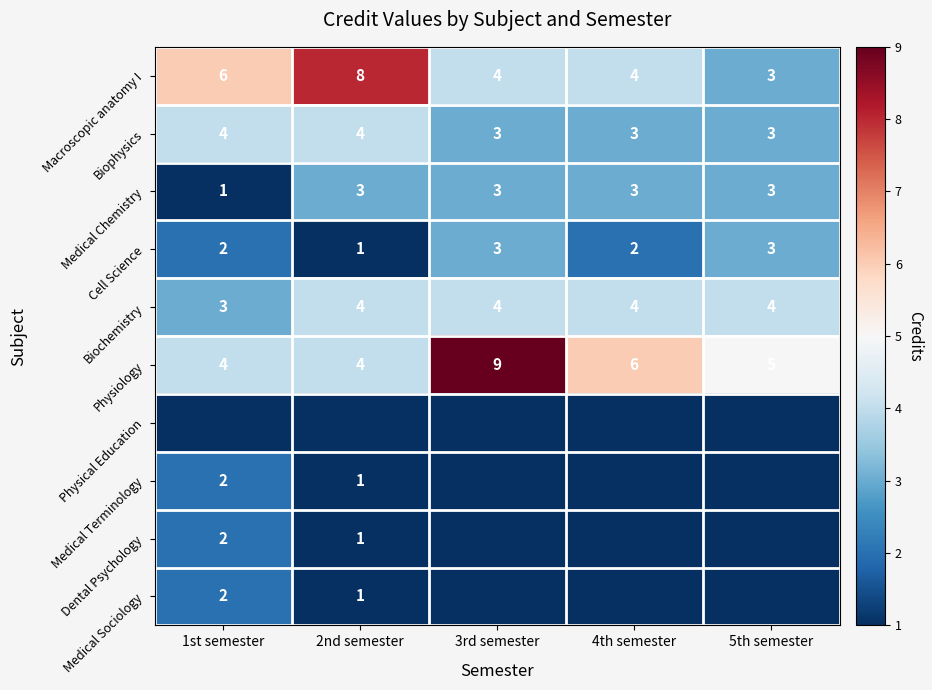

The Physiology series shows 2 at 1st semester. True or false?

False